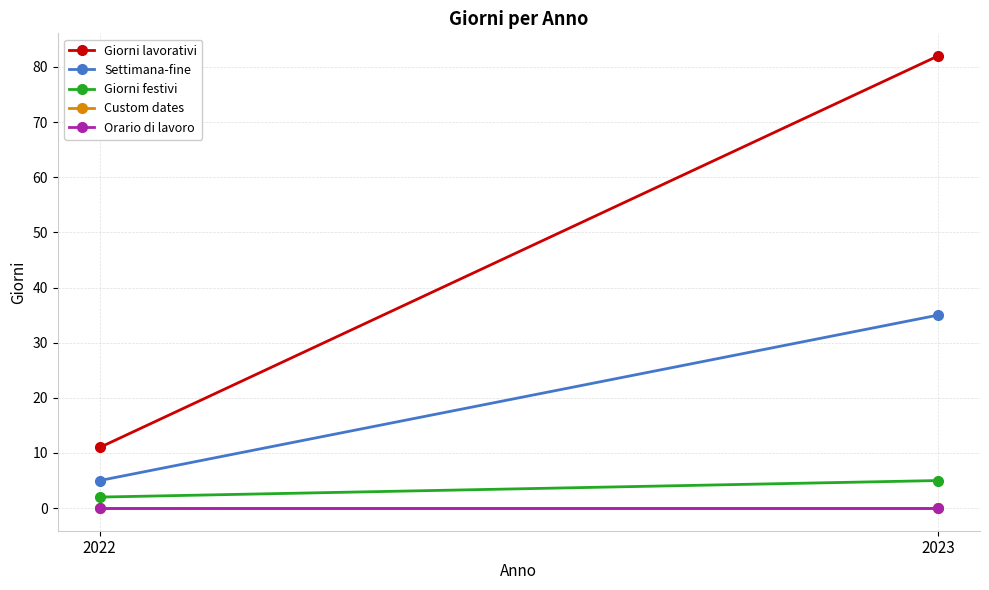

What is the value of the Settimana-fine point at the 1st from the left?

5